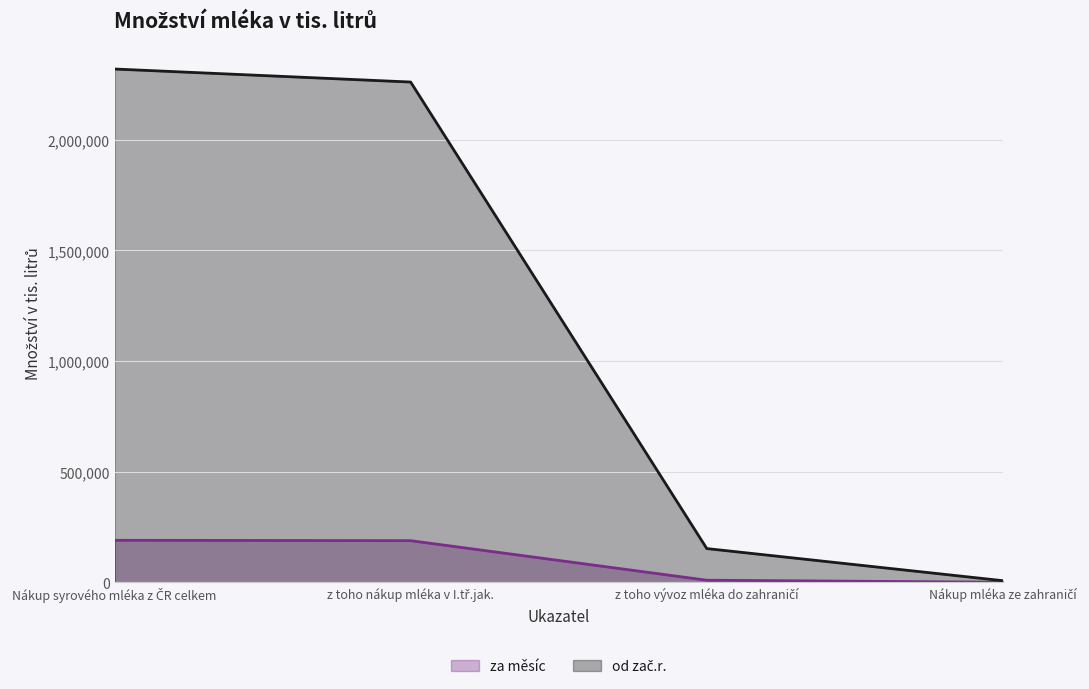

The od zač.r. series shows 2260616.0 at z toho nákup mléka v I.tř.jak.. True or false?

True